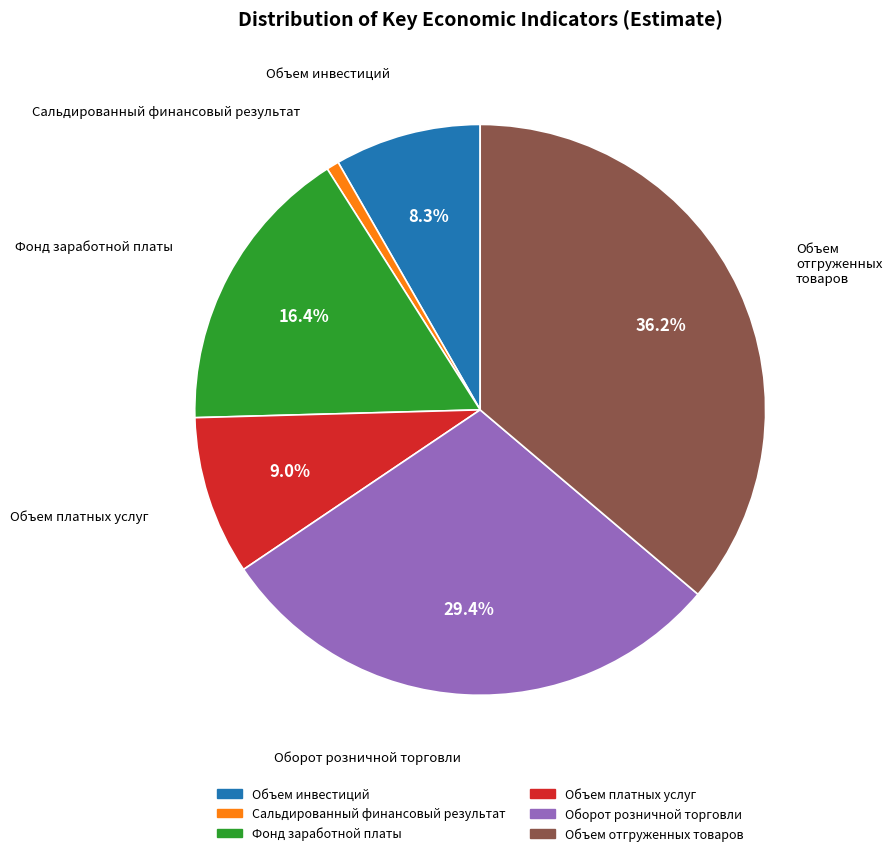

What portion of the pie excludes Объем инвестиций?

91.7%